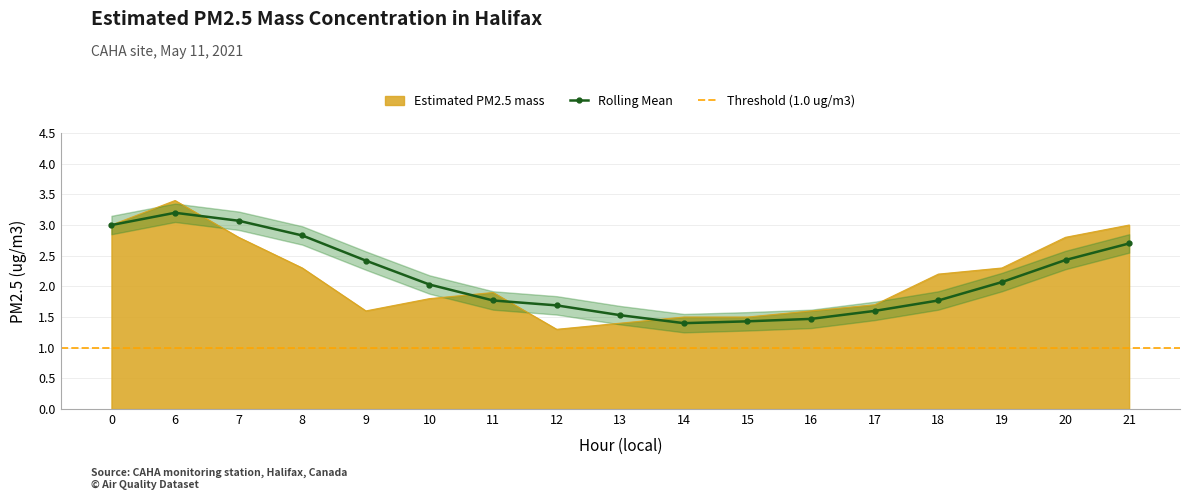

What is the difference between the maximum and second lowest values in the Estimated PM2.5 mass series?

2.0